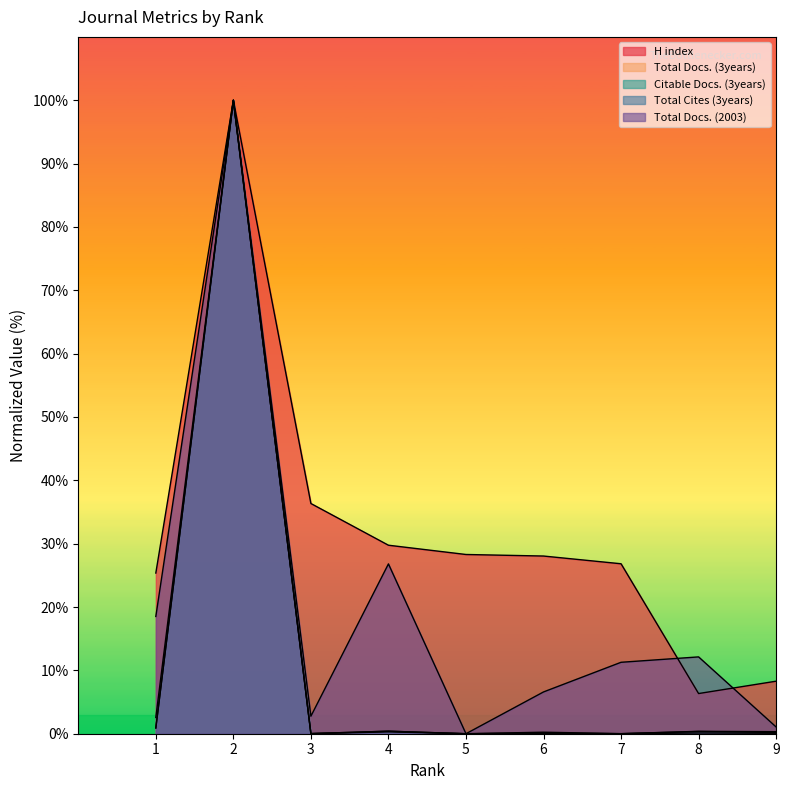

Reading left to right, what are all the values shown in this chart?

H index: 25.4	100.0	36.3	29.8	28.3	28.0	26.8	6.3	8.3
Total Docs. (3years): 0.9	100.0	0.0	0.4	0.0	0.2	0.0	0.4	0.3
Citable Docs. (3years): 0.9	100.0	0.0	0.4	0.0	0.1	0.0	0.4	0.2
Total Cites (3years): 2.6	100.0	0.0	0.3	0.0	0.0	0.0	0.1	0.1
Total Docs. (2003): 18.5	100.0	2.8	26.8	0.0	6.6	11.3	12.1	1.1